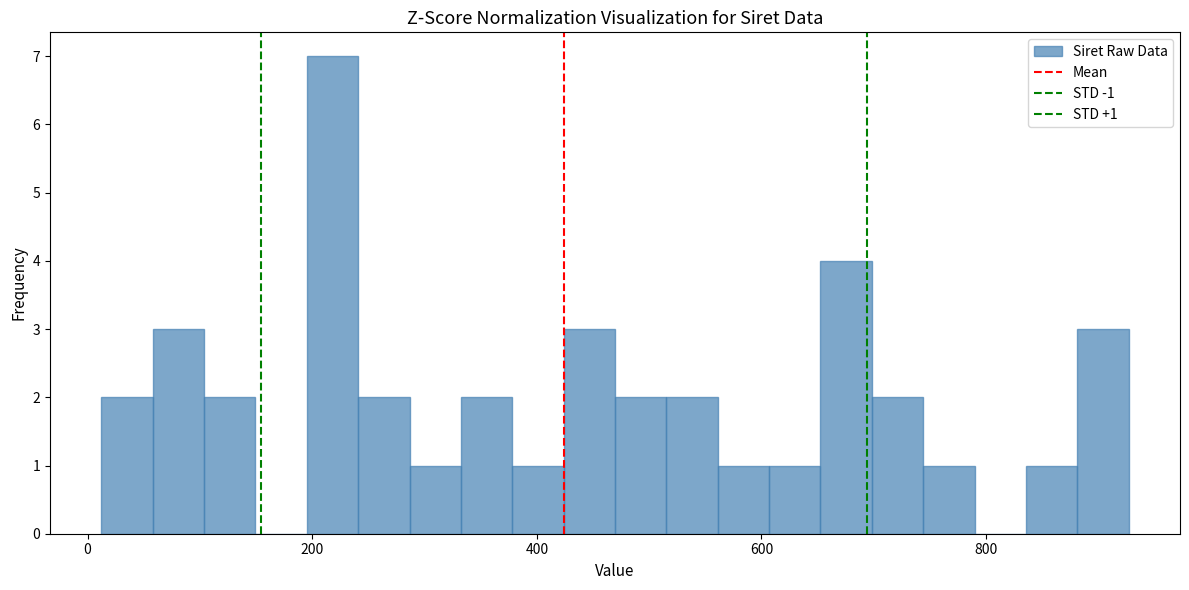

Around what value on the x-axis is the tallest bar? Give the approximate position of its centre, as read against the axis.

220